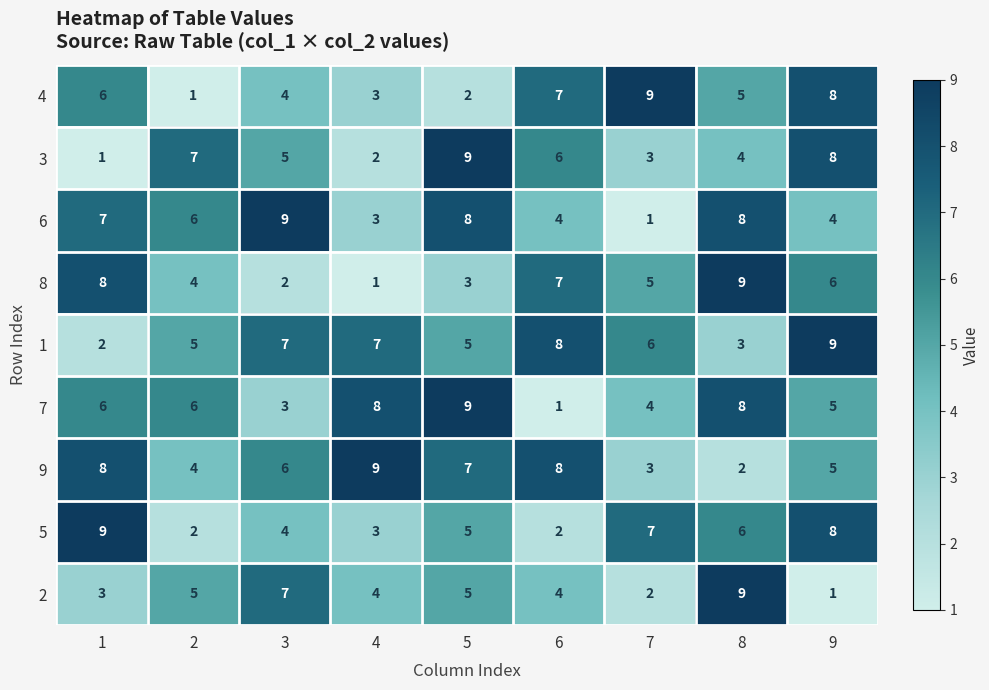

Where is 8 nearest to the value 5?

7